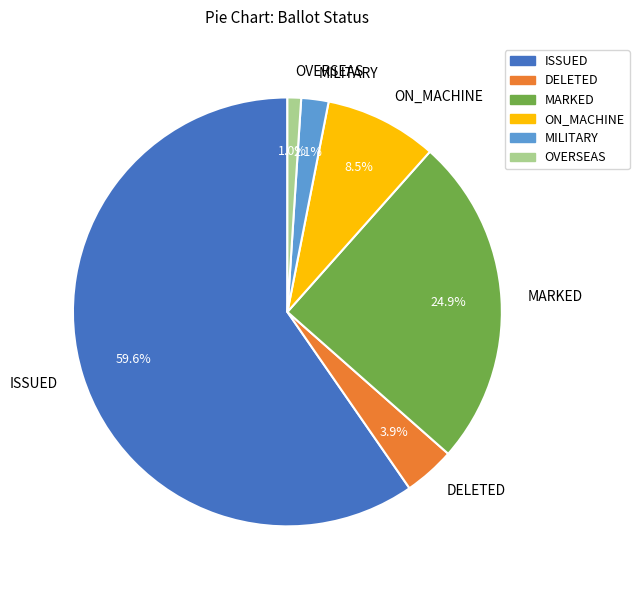

Which has a higher value, ISSUED or DELETED?

ISSUED